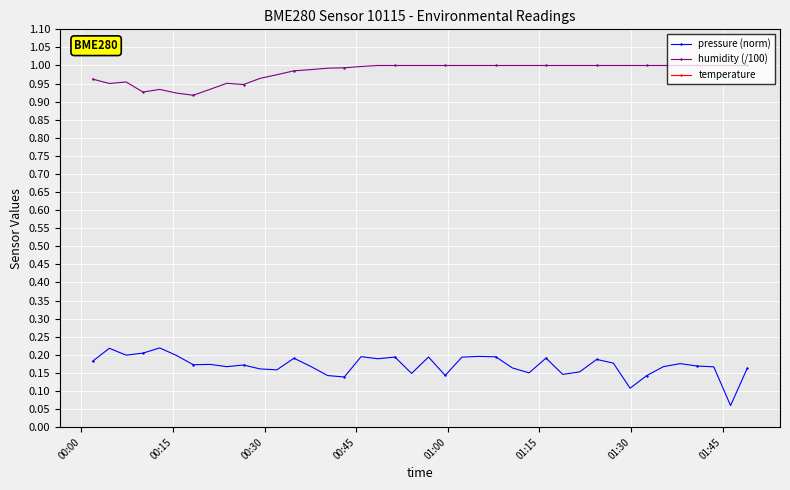

In humidity (/100), how many points are lower than both neighbors (excluding endpoints)?

4